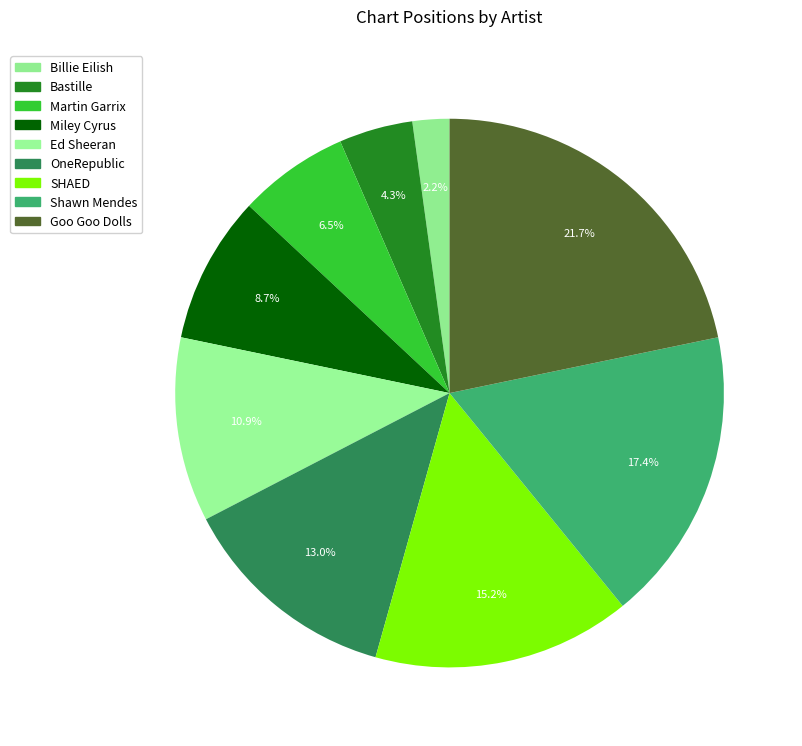

To the nearest percent, what portion does OneRepublic represent?

13%